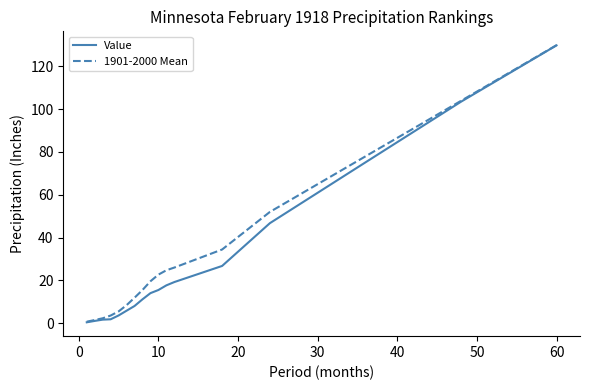

What is the maximum value for 1901-2000 Mean?

129.8